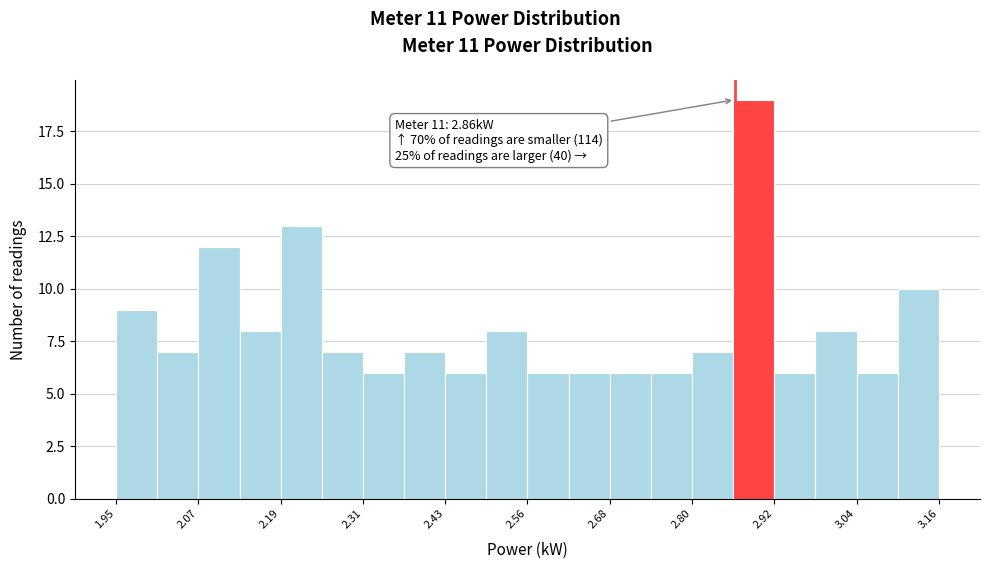

Around what value on the x-axis is the tallest bar? Give the approximate position of its centre, as read against the axis.

2.88